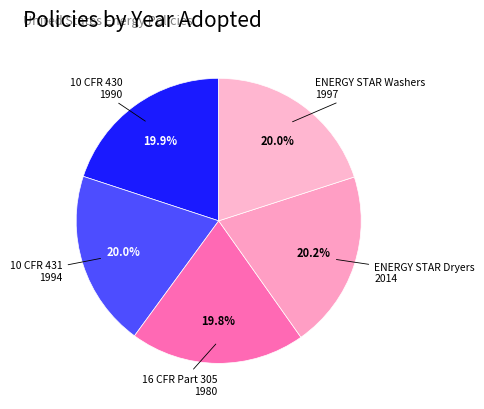

How many slices are in this pie chart?

5